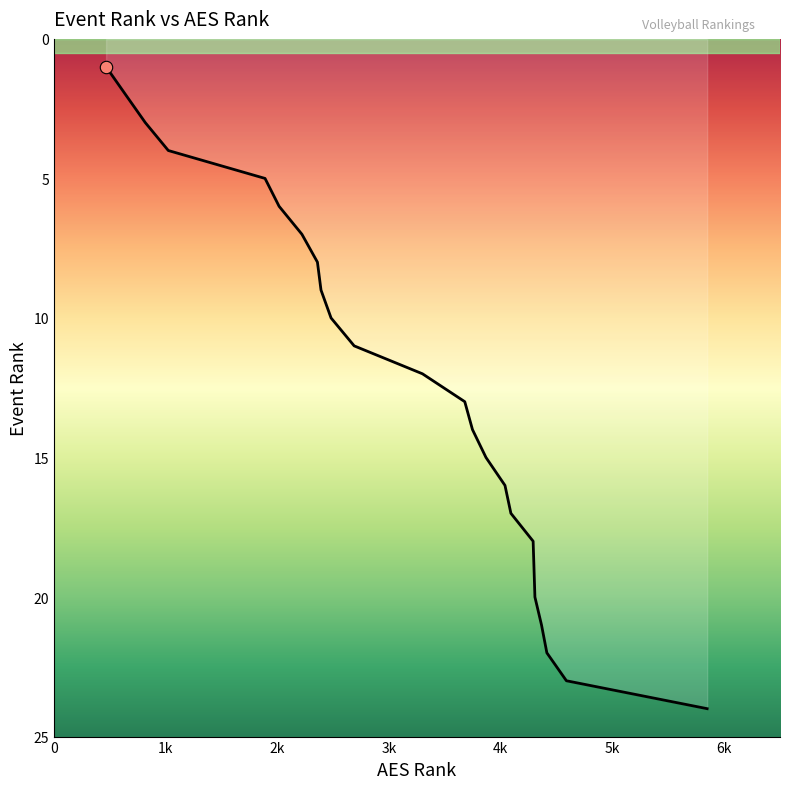

What is the difference between the maximum and minimum values?

23